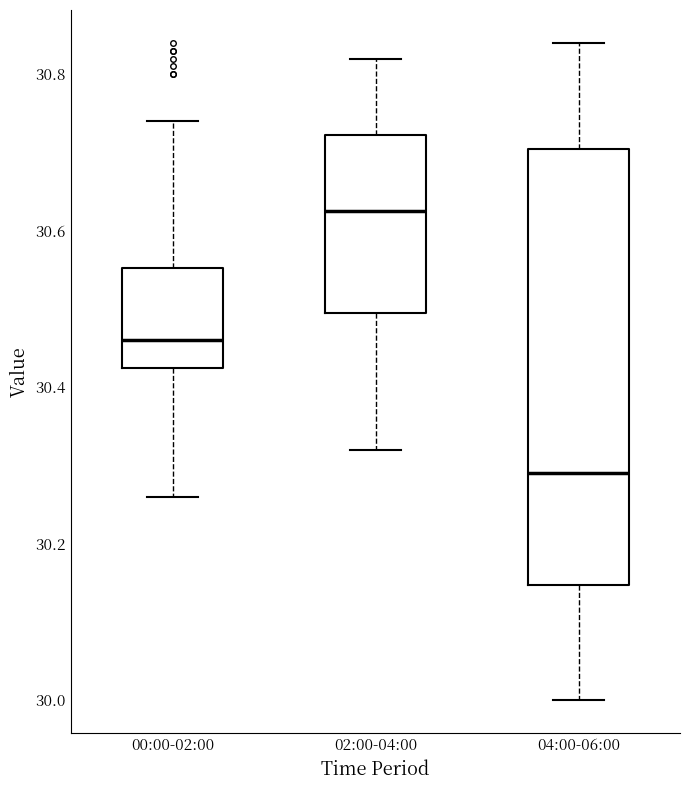

Which box's median line is the lowest?

04:00-06:00